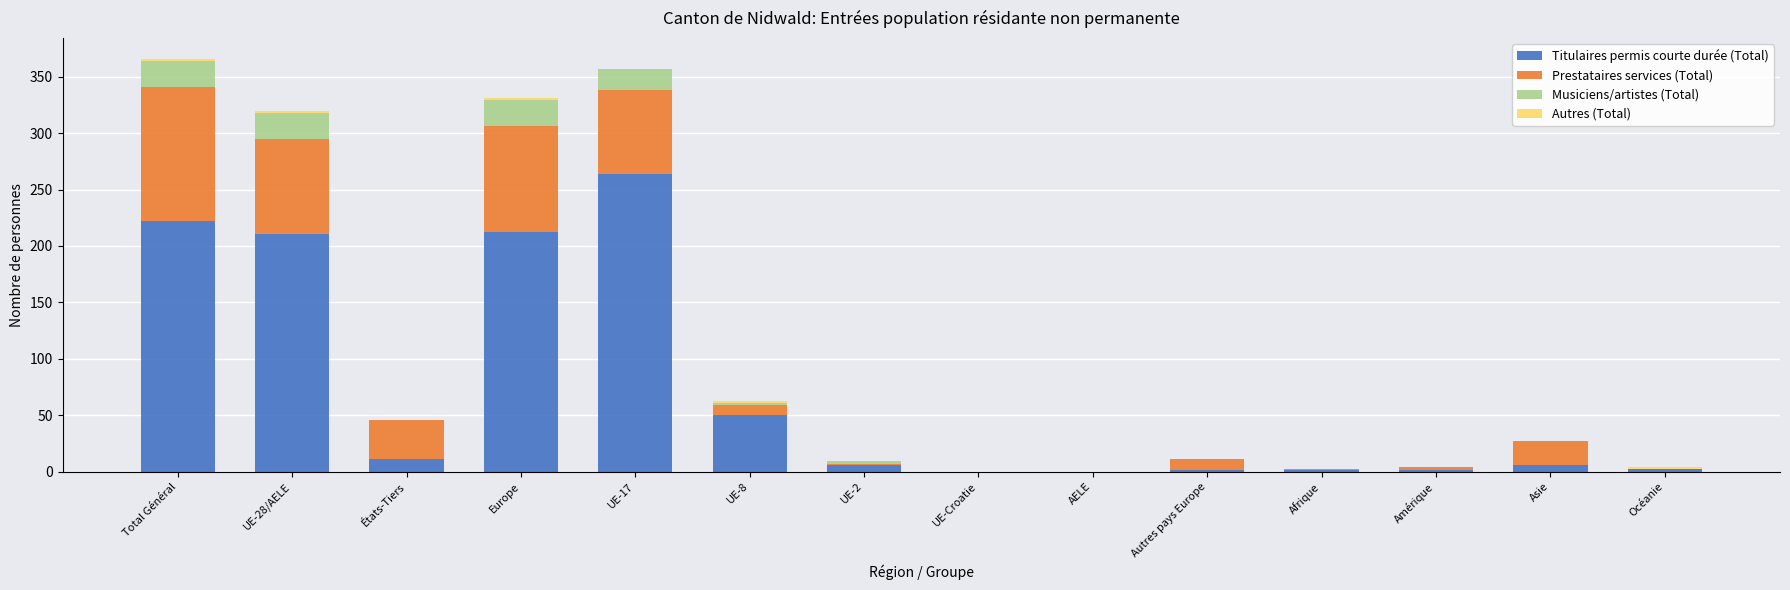

How many distinct data groups are displayed?

4